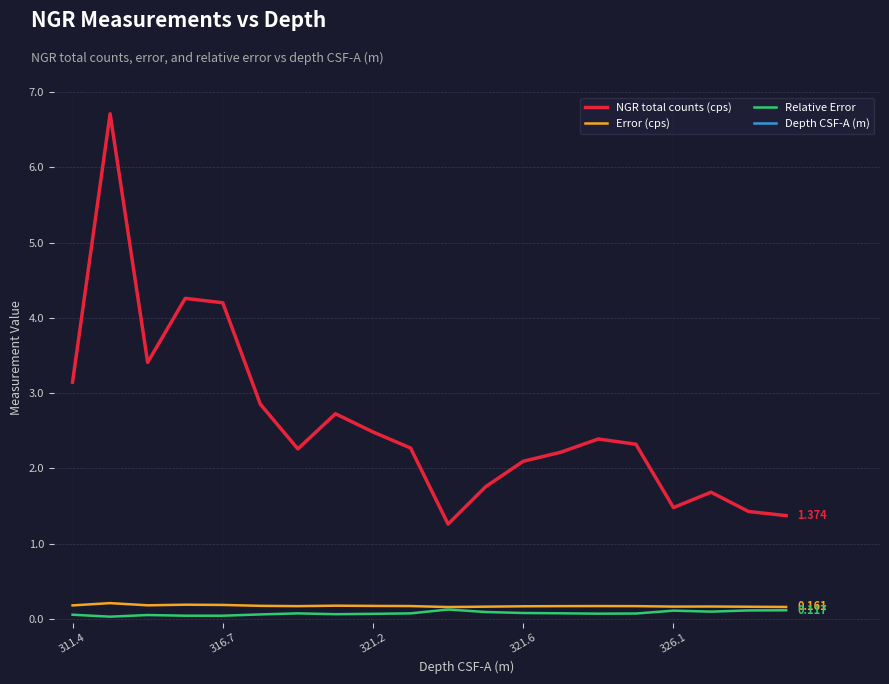

At which label does Depth CSF-A (m) reach its minimum?

311.4